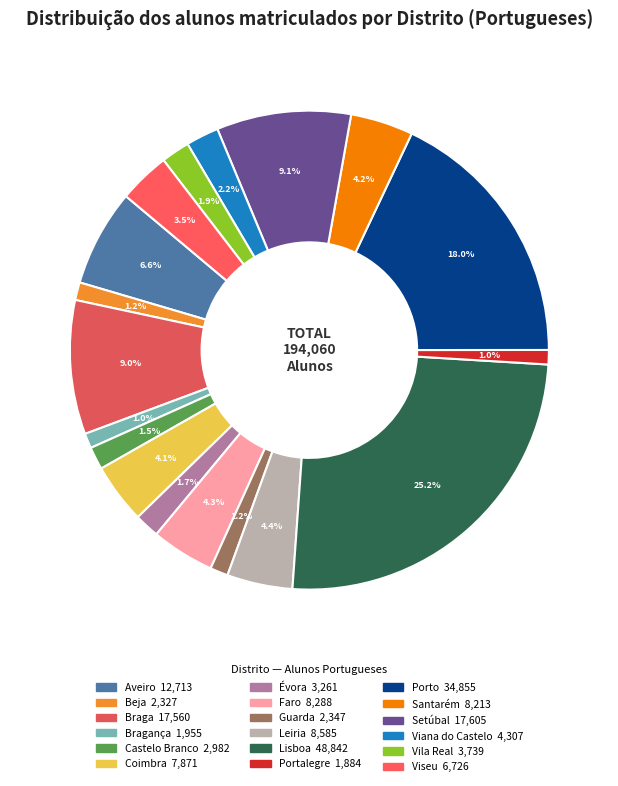

Does any single category account for the majority?

No